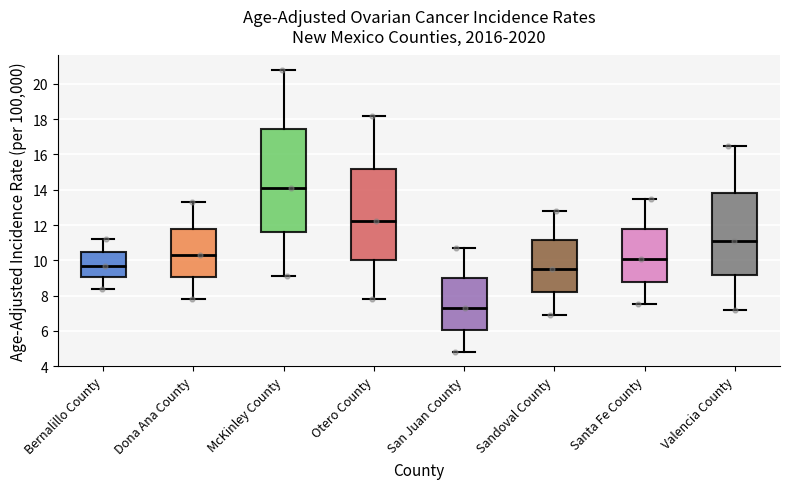

Where does the median line of the box for Santa Fe County sit on the y-axis? The values are not printed on the chart, so give them approximately, as read against the axis.

10.2